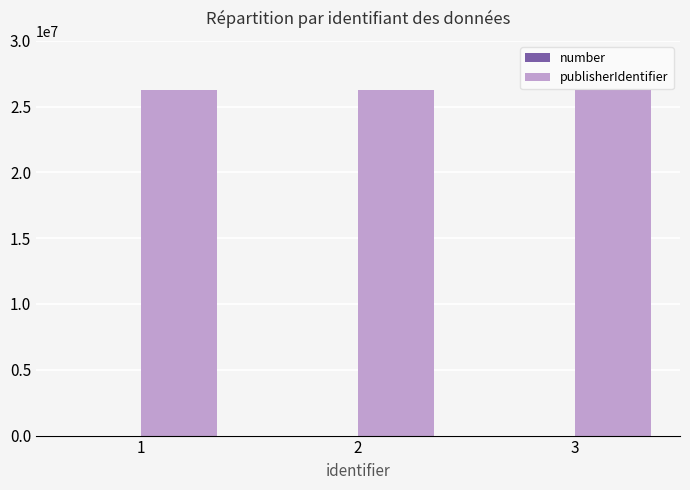

The value of publisherIdentifier at 1 is 41664210. True or false?

False